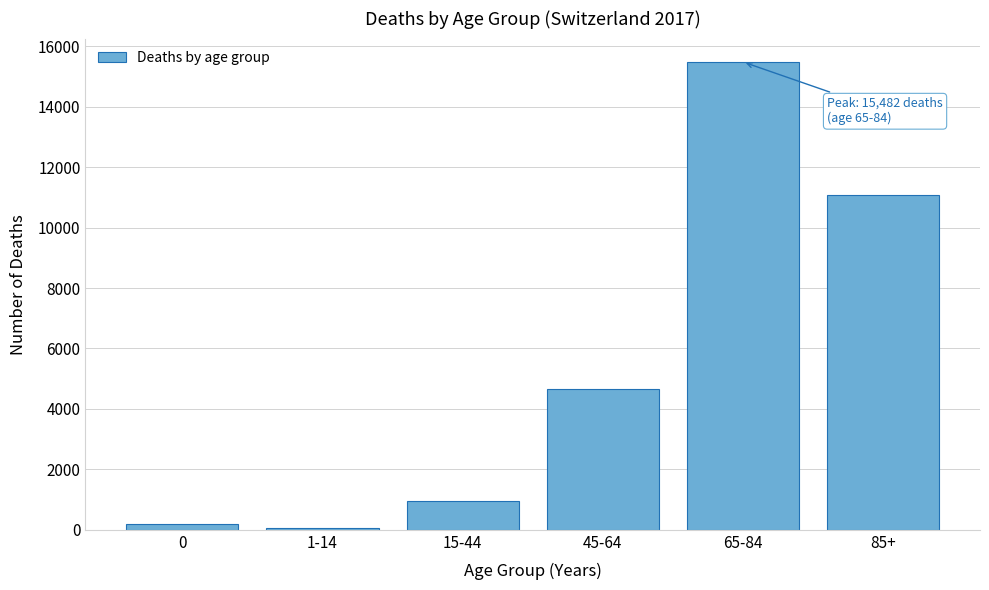

Reading left to right, what are all the values shown in this chart?

178	59	946	4648	15482	11092